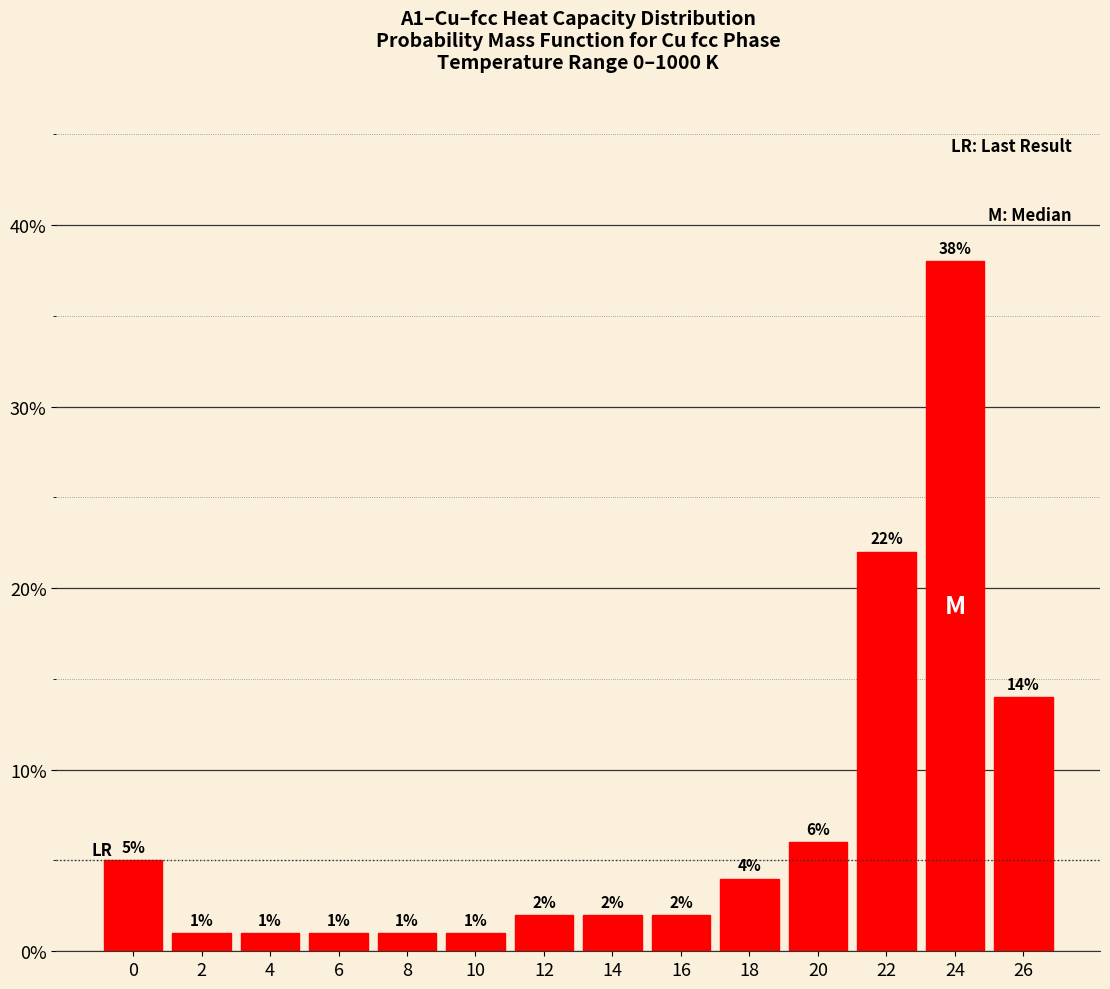

Reading left to right, list all the values displayed in this chart.

0=5.0	2=1.0	4=1.0	6=1.0	8=1.0	10=1.0	12=2.0	14=2.0	16=2.0	18=4.0	20=6.0	22=22.0	24=38.0	26=14.0